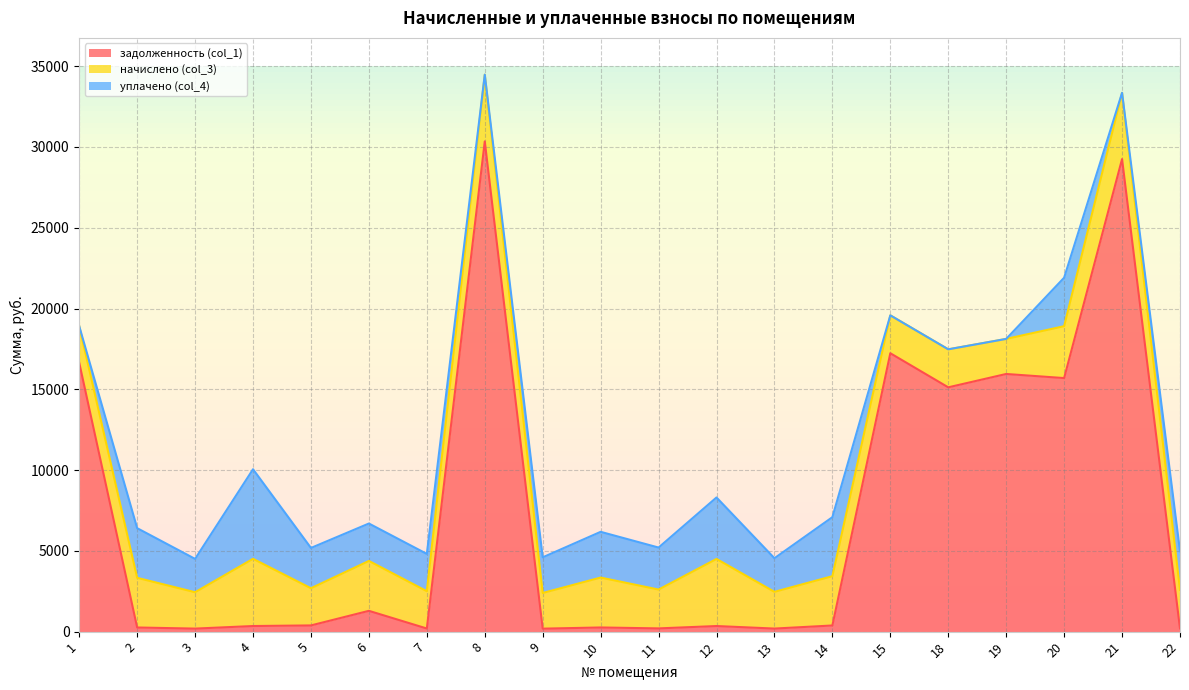

What is the maximum value shown in the chart?

30343.0